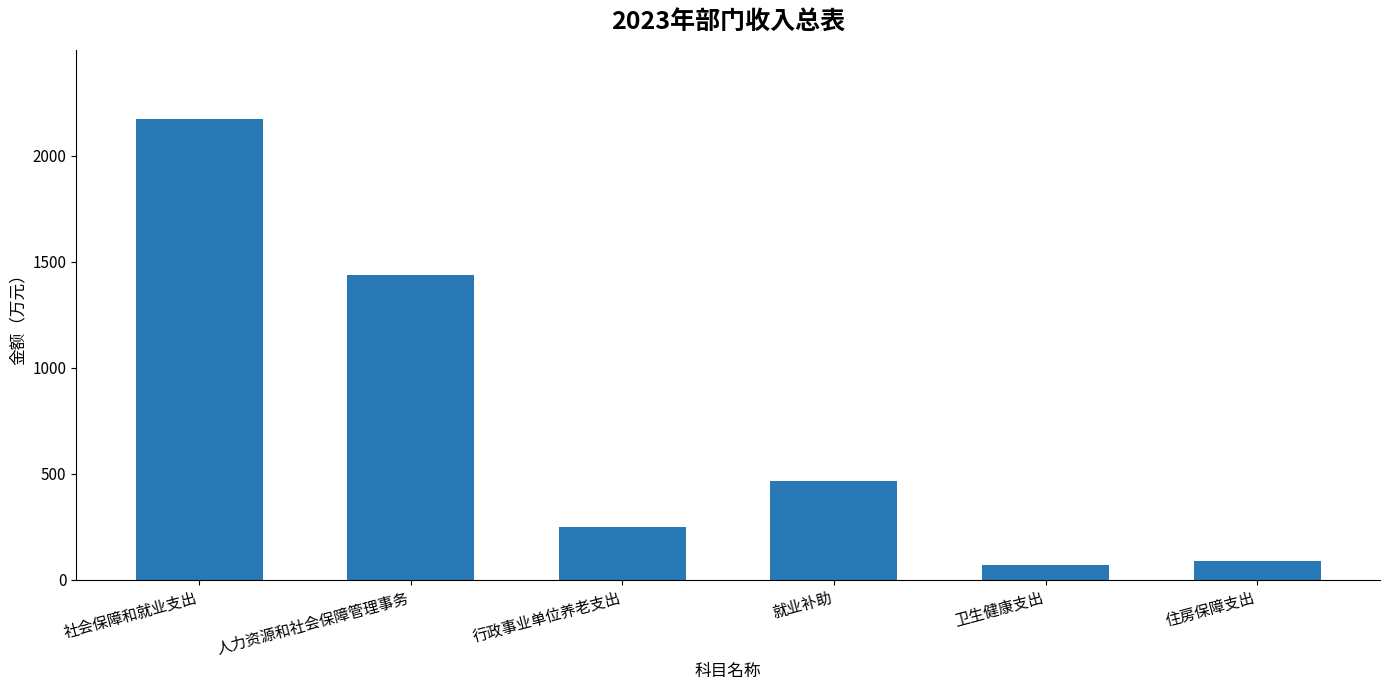

What is the change in value from 卫生健康支出 to 住房保障支出?

+20.2